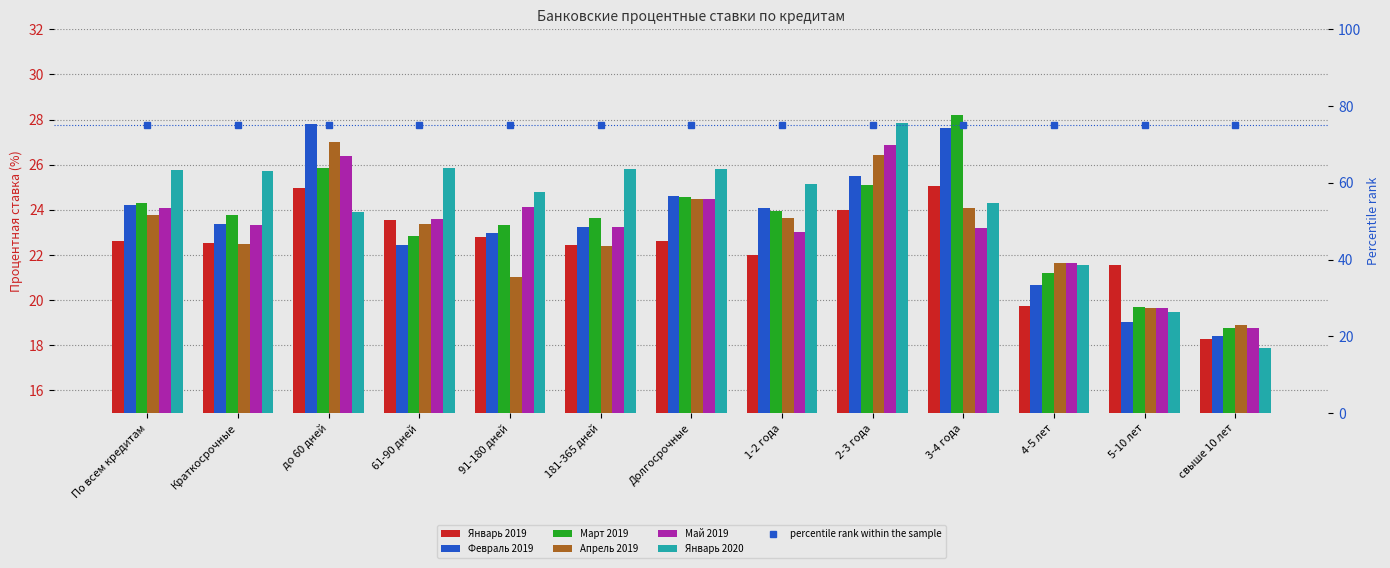

What are all the series names shown in the legend?

Январь 2019, Февраль 2019, Март 2019, Апрель 2019, Май 2019, Январь 2020